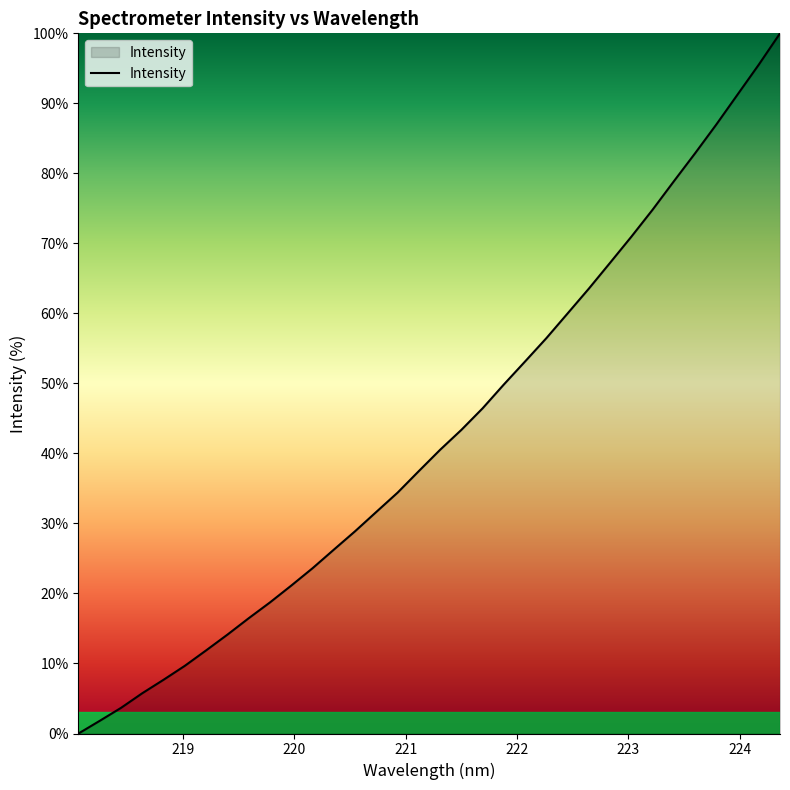

True or false: the data has more than 2 interior local peaks.

False